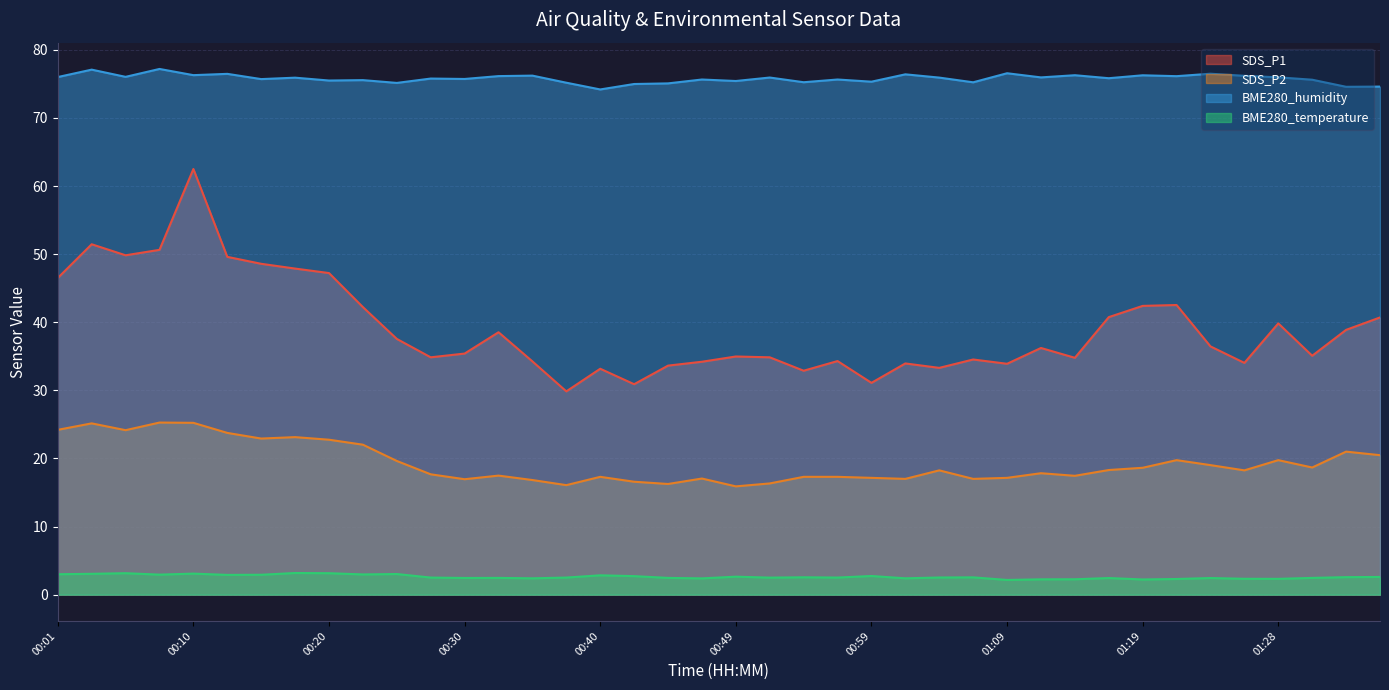

List the labels in order of SDS_P2 value, largest first.

00:08, 00:10, 00:03, 00:01, 00:06, 00:13, 00:18, 00:15, 00:20, 00:23, 01:33, 01:36, 01:21, 01:28, 00:25, 01:23, 01:31, 01:19, 01:16, 01:04, 01:26, 01:11, 00:27, 00:32, 01:14, 00:40, 00:54, 00:57, 00:59, 01:09, 00:47, 01:02, 01:06, 00:30, 00:35, 00:42, 00:52, 00:45, 00:37, 00:49